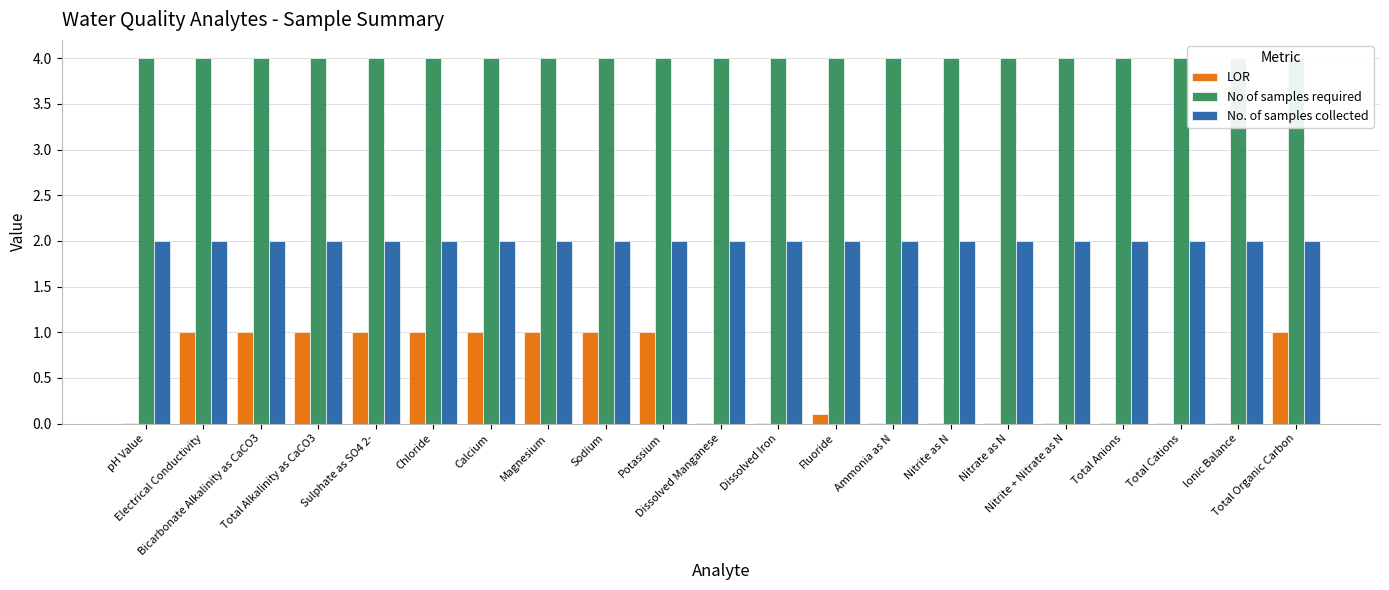

Which series has the largest total across all categories?

No of samples required